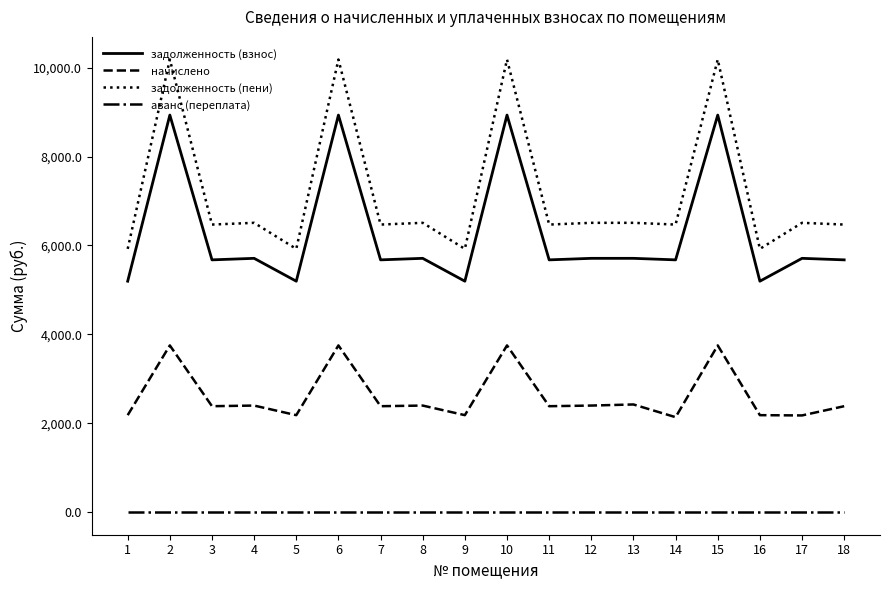

True or false: задолженность (взнос) and аванс (переплата) intersect in this chart.

False